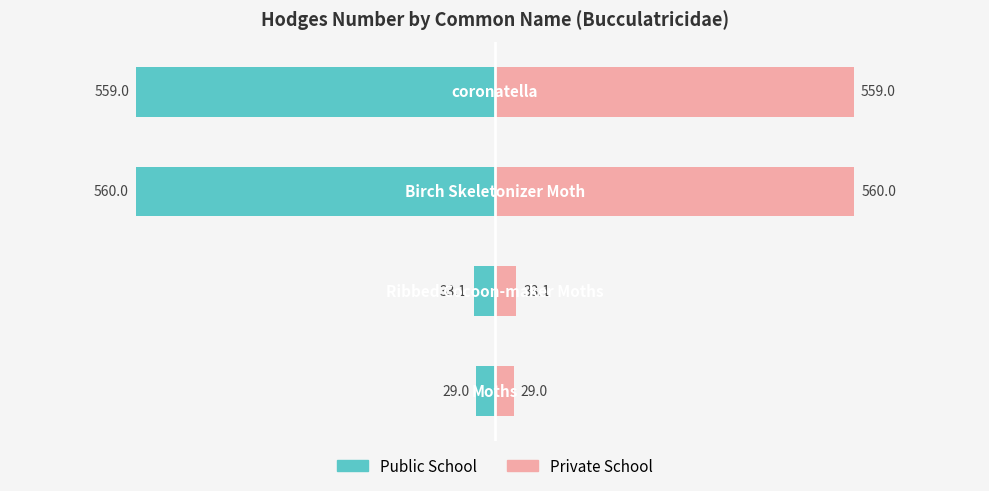

What is the approximate value of Hodges (right) at 1?

33.1